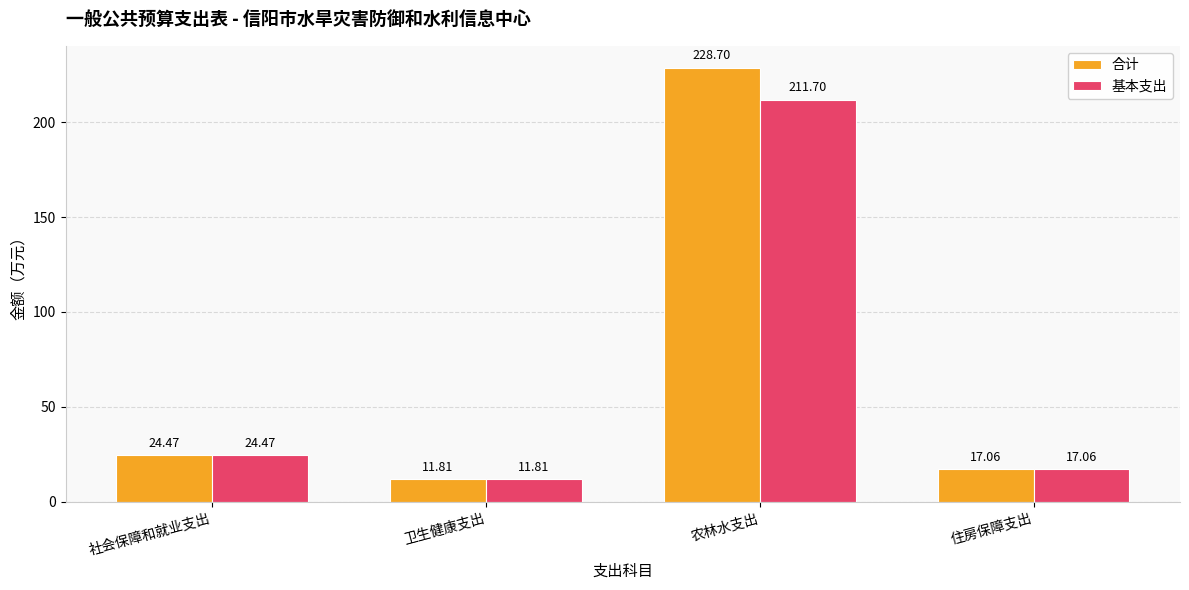

Is the value of 基本支出 at 农林水支出 greater than the value of 合计 at 住房保障支出?

Yes